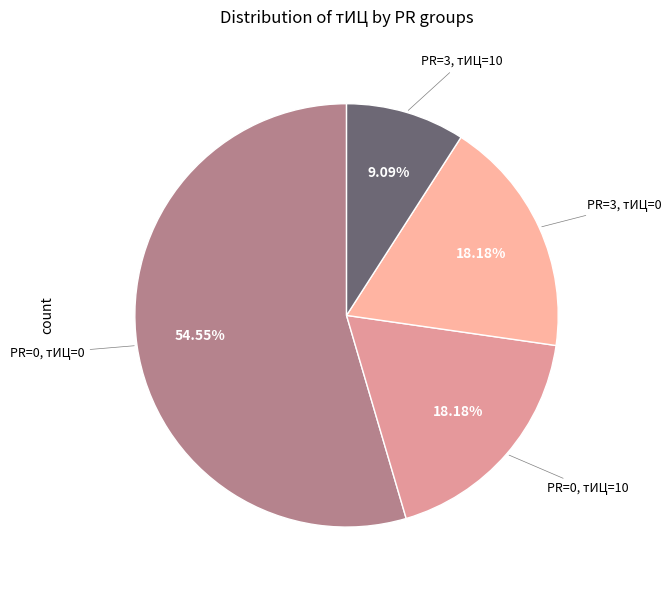

Does PR=0, тИЦ=0 represent more than half of the total?

Yes